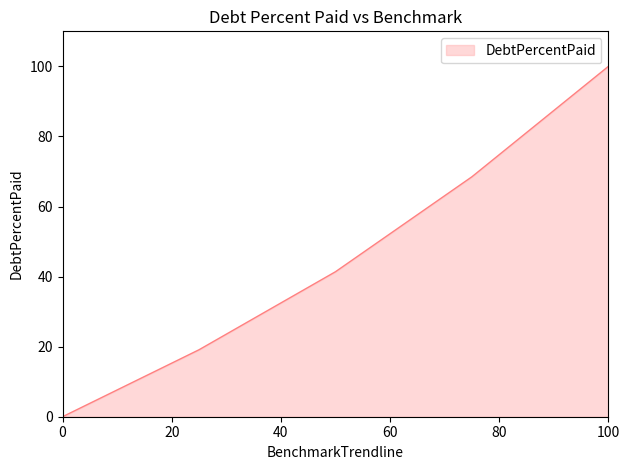

What is the maximum value shown in the chart?

100.0